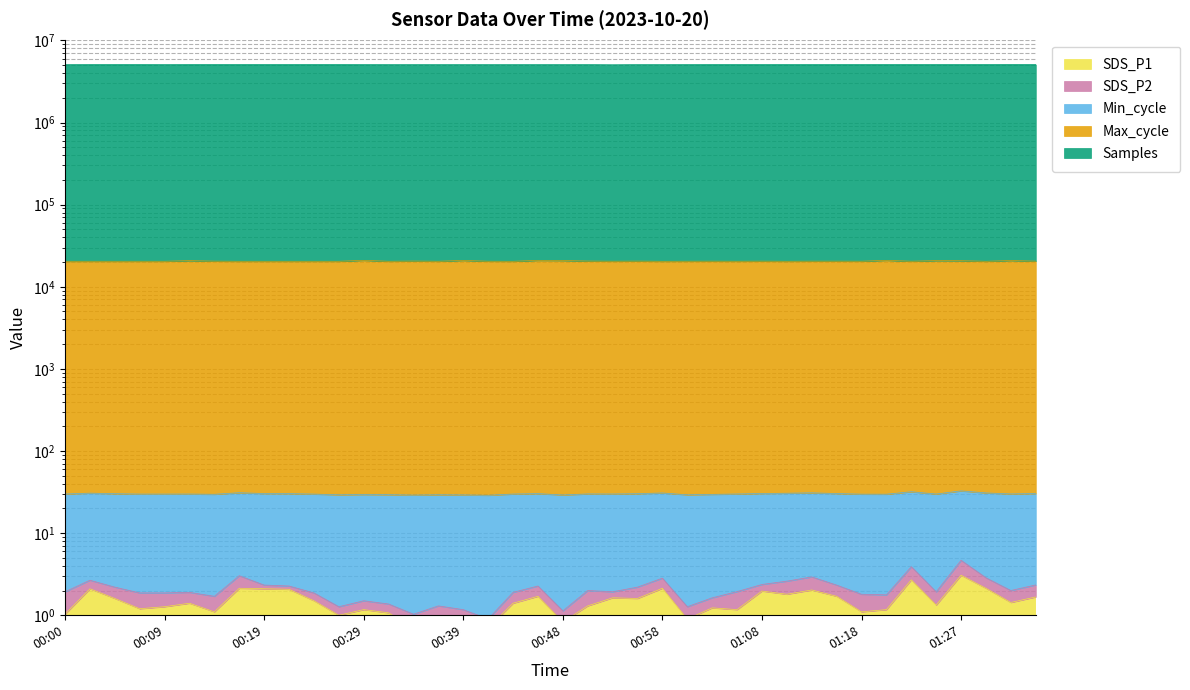

How many data points in Max_cycle are less than 20470?

20